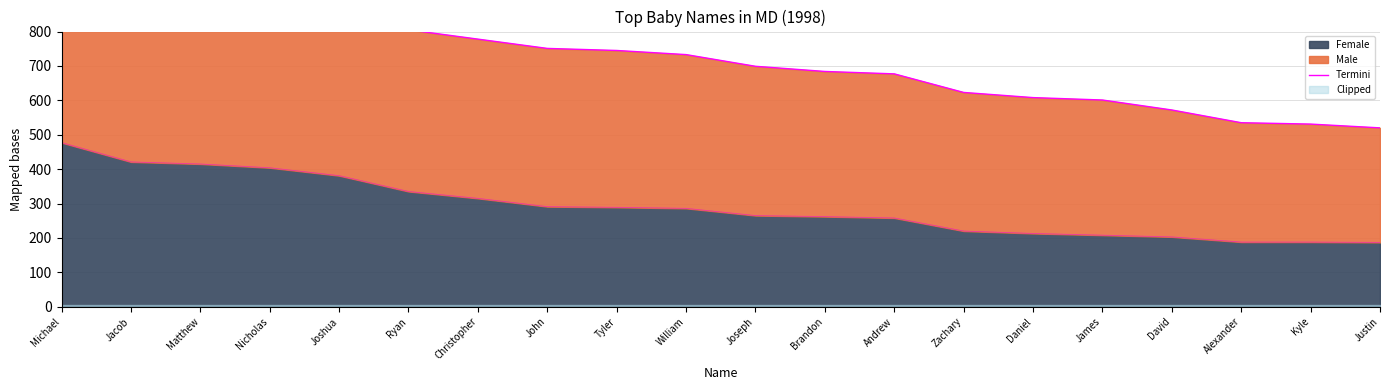

Rank the categories by value from lowest to highest.

Justin, Kyle, Alexander, David, James, Daniel, Zachary, Andrew, Brandon, Joseph, William, Tyler, John, Christopher, Ryan, Joshua, Nicholas, Matthew, Jacob, Michael